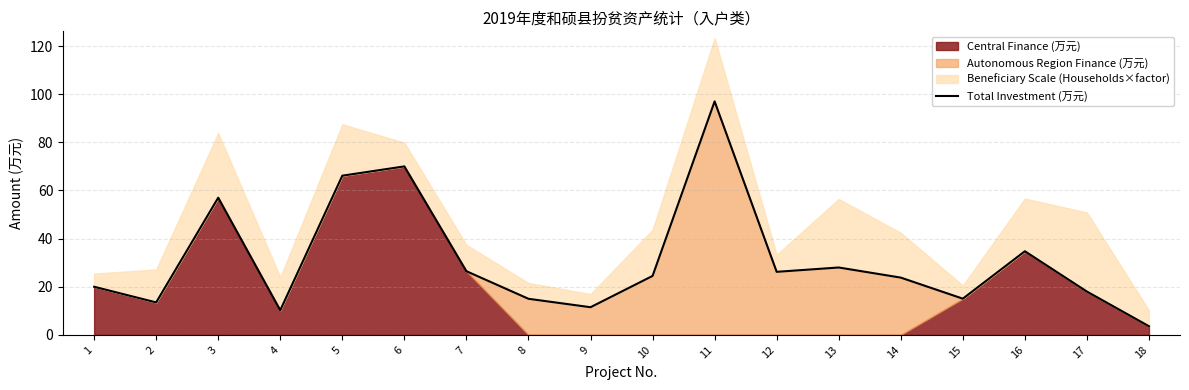

How many values exceed 24?

9